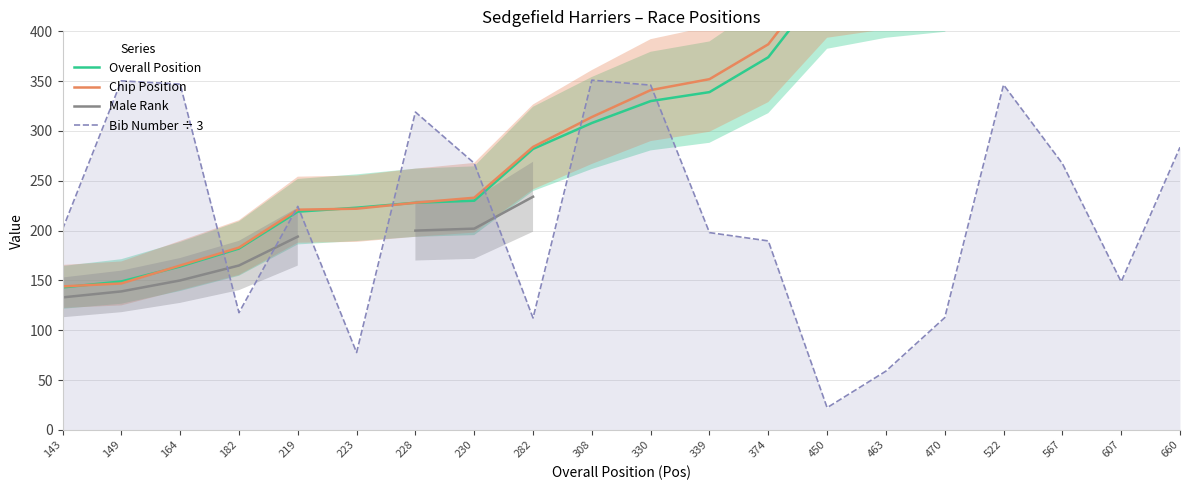

The Male Rank series shows 234.0 at 282. True or false?

True